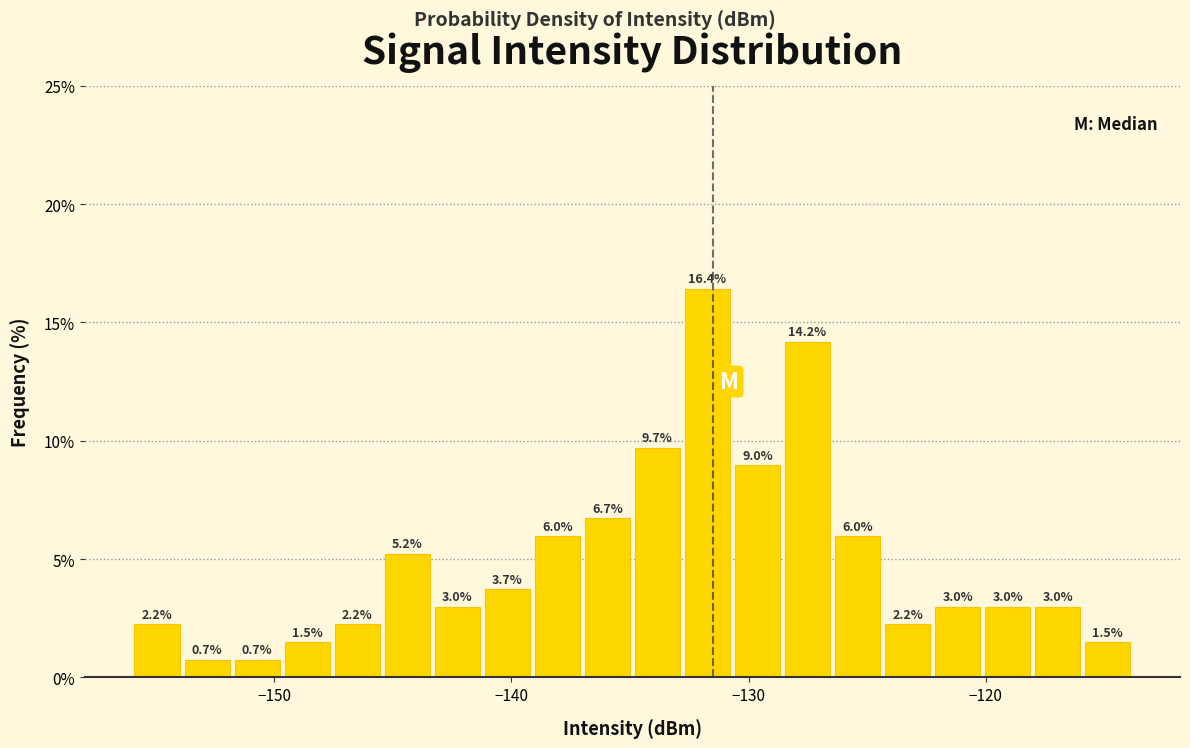

Read against the x-axis, roughly where is the centre of the tallest bar?

-132